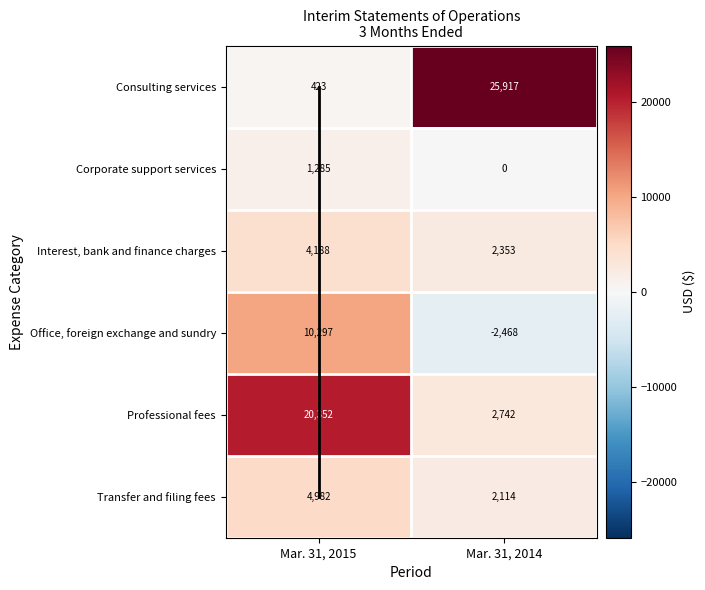

At how many categories does at least one series exceed 25049?

1